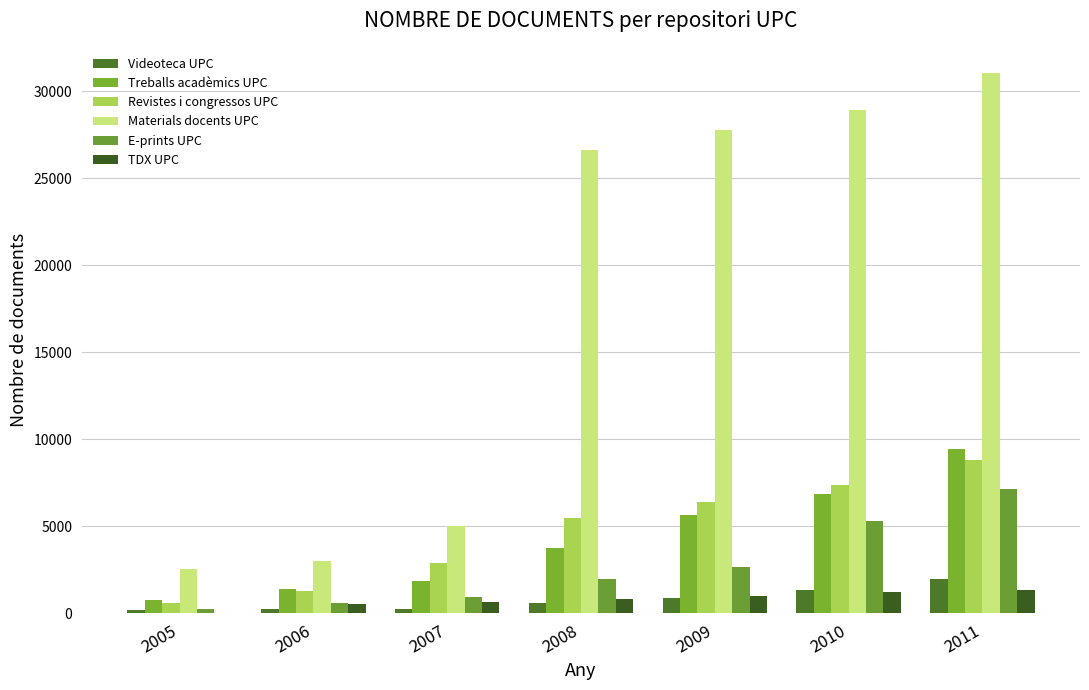

List the labels in order of Materials docents UPC value, largest first.

2011, 2010, 2009, 2008, 2007, 2006, 2005